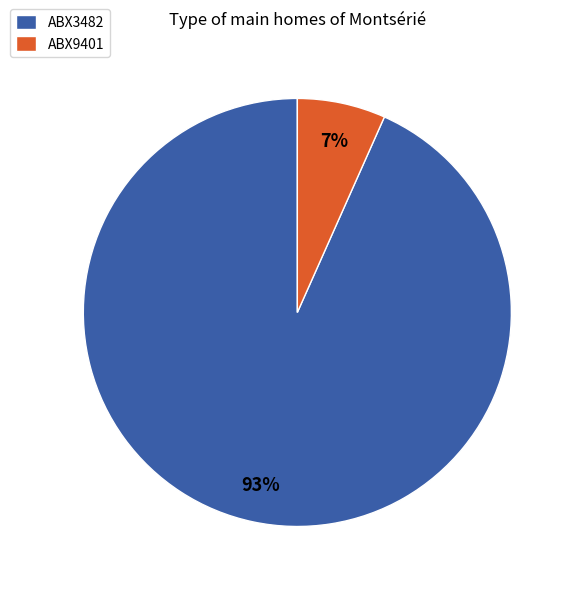

What is the smallest slice in the pie chart?

ABX9401